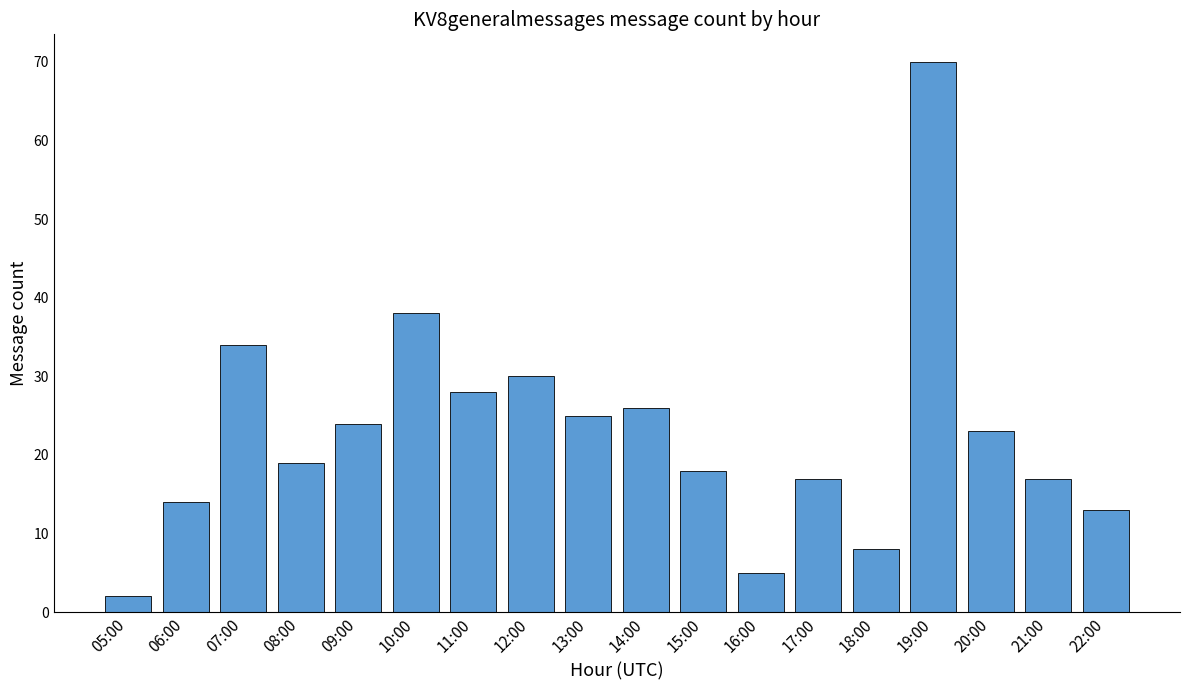

What is the difference between the second highest and minimum values?

36